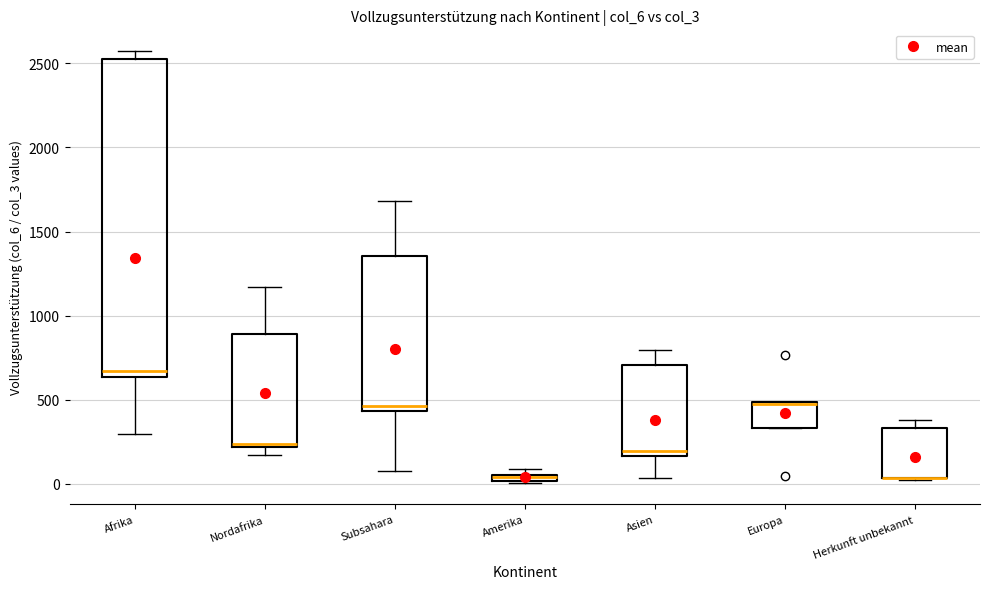

Where does the upper whisker of the box for Asien end on the y-axis? The values are not printed on the chart, so give them approximately, as read against the axis.

800